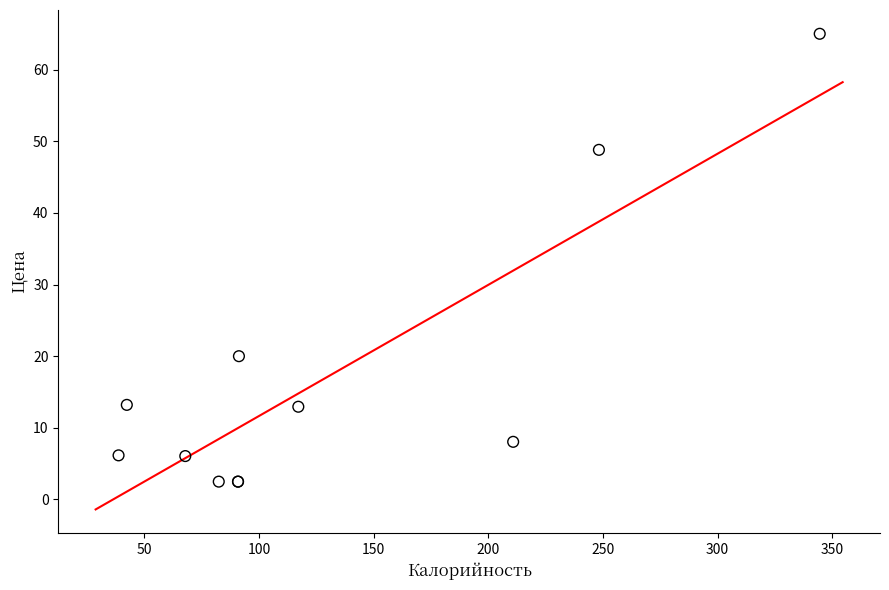

What Y value in the scatter plot is closest to 33?

20.0